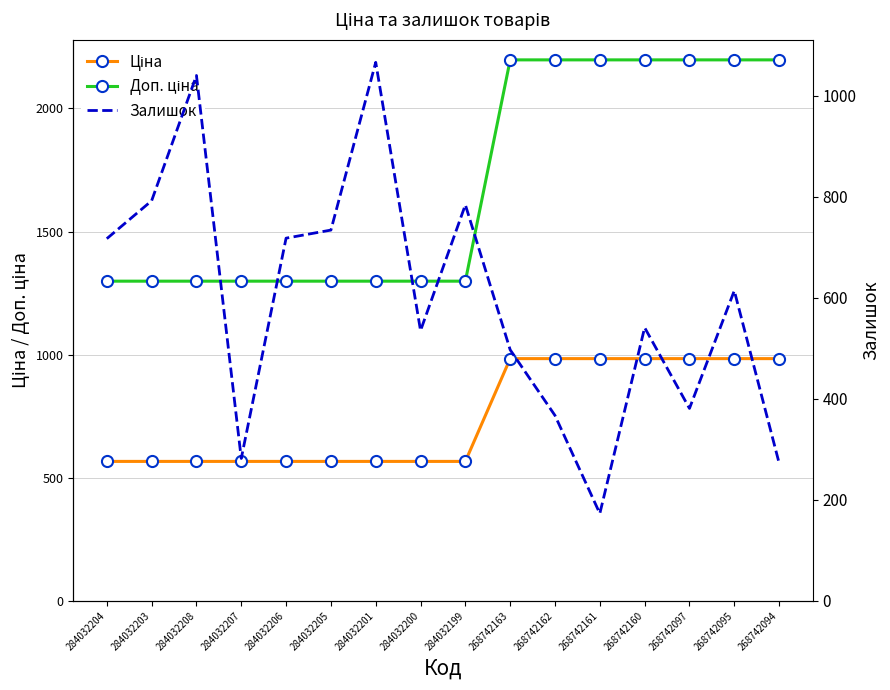

Is it true that Залишок equals 837.9 at 268742095?

False